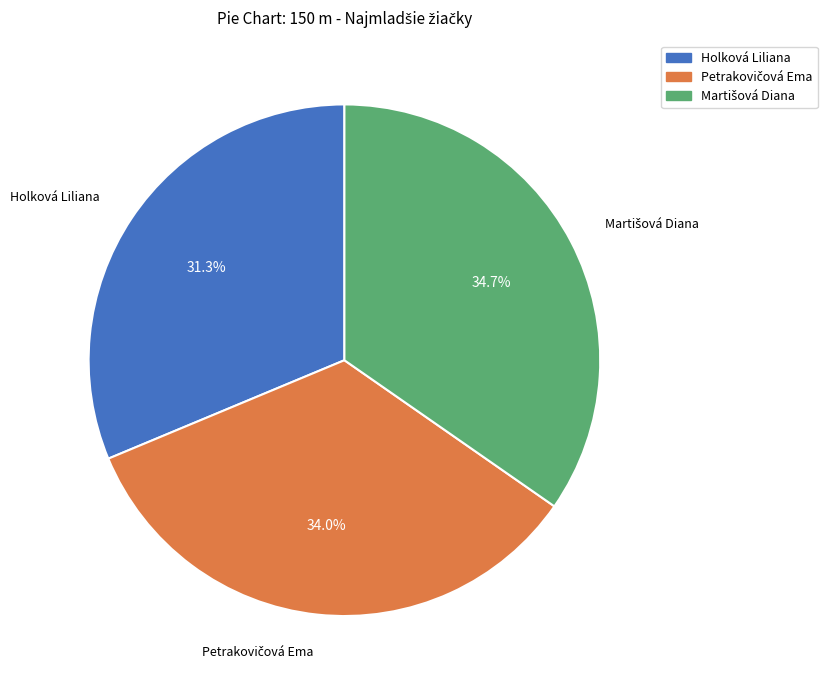

Which slice is the smallest?

Holková Liliana